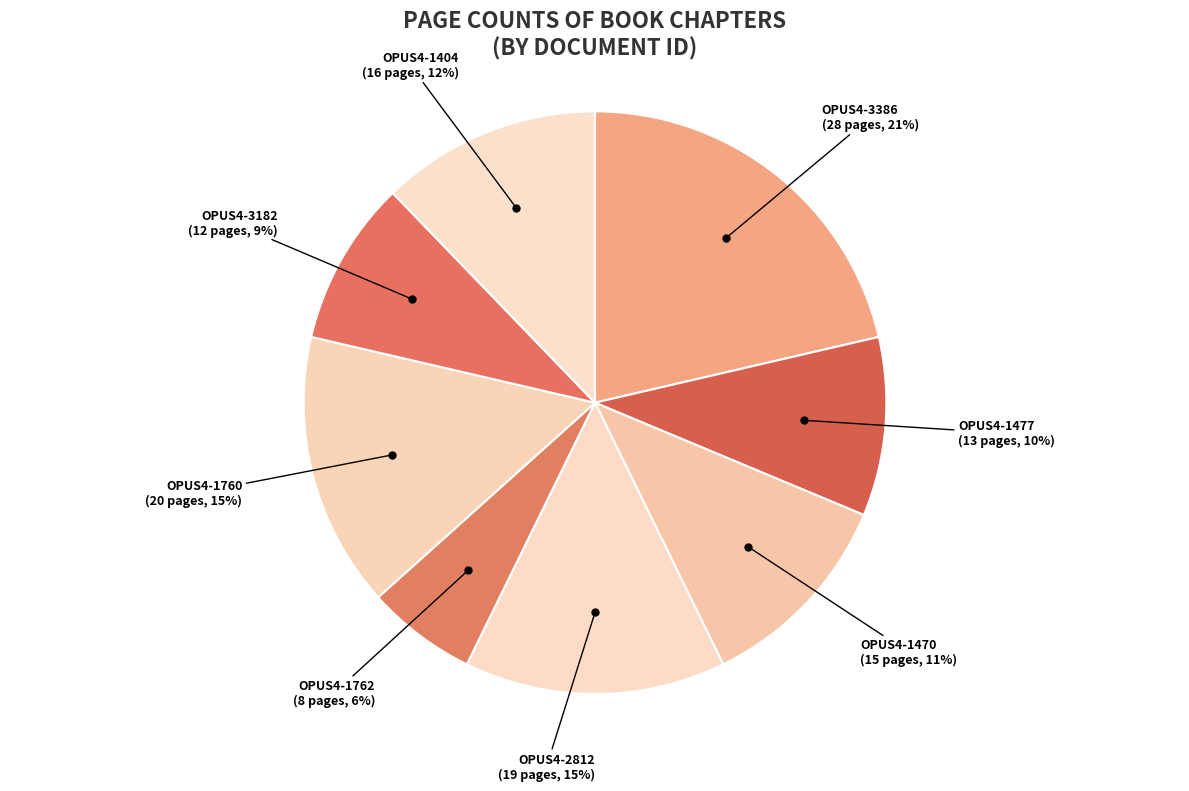

What is the largest slice in the pie chart?

OPUS4-3386